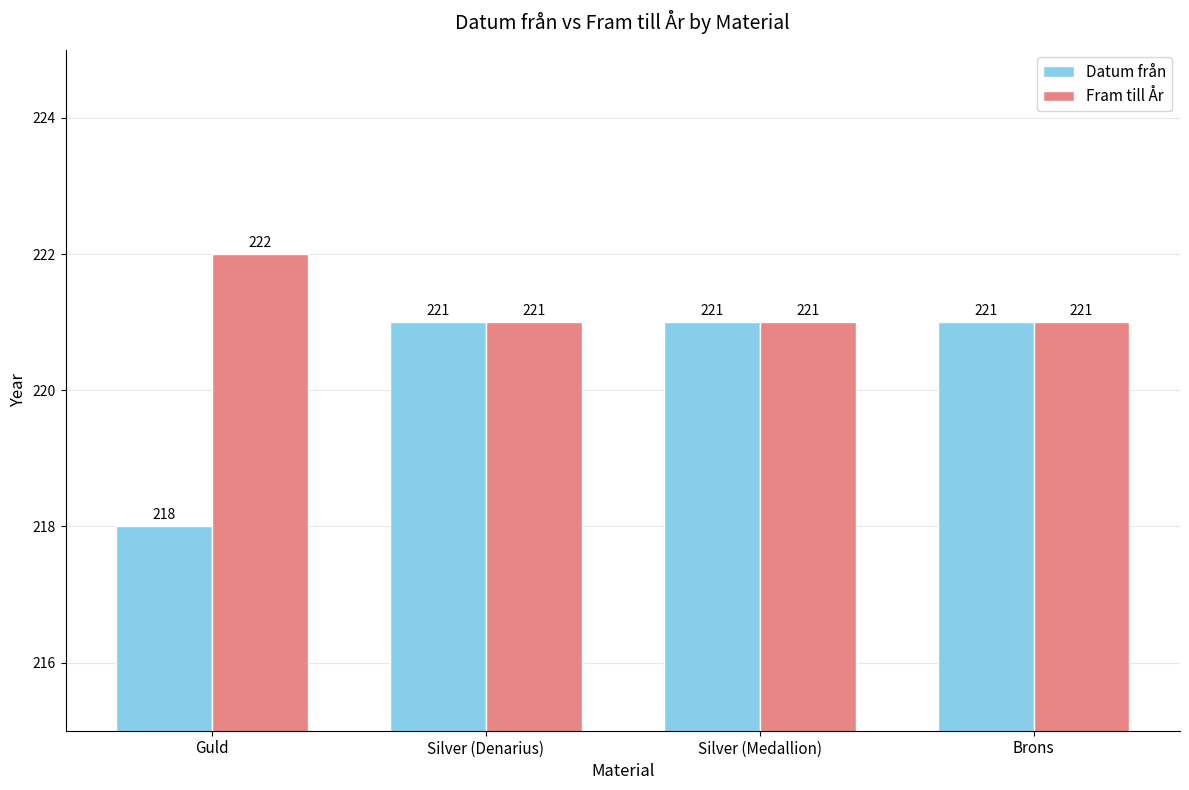

What is the maximum value for Fram till År?

222